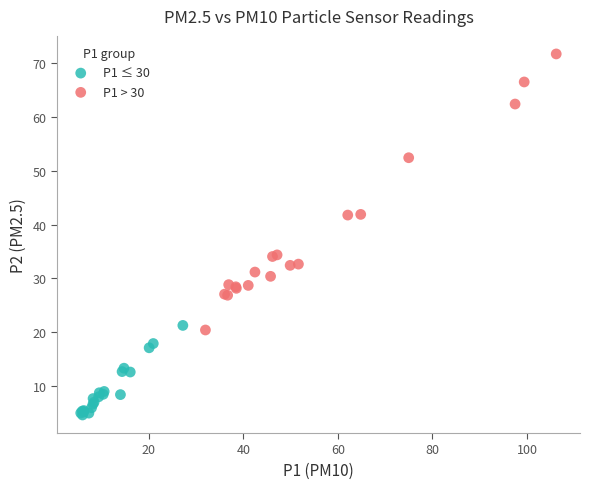

Which series has the largest Y range (max minus min)?

P1 > 30